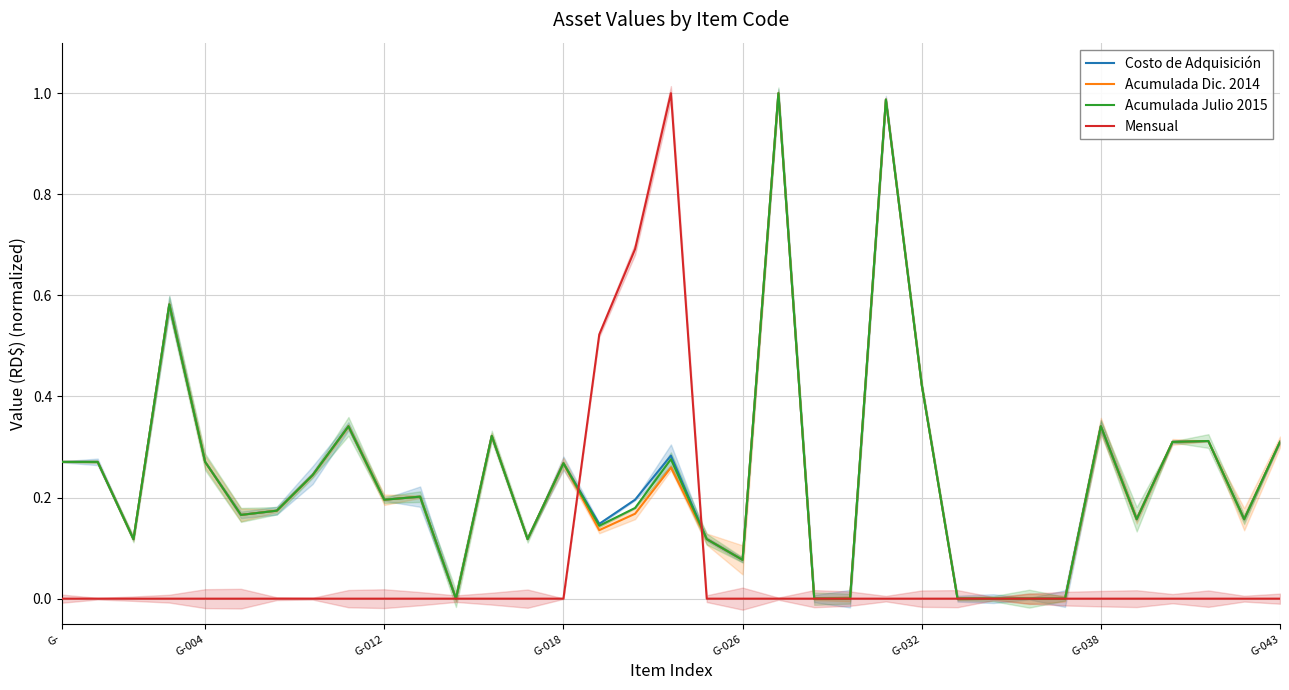

Which series has the largest total across all categories?

Costo de Adquisición